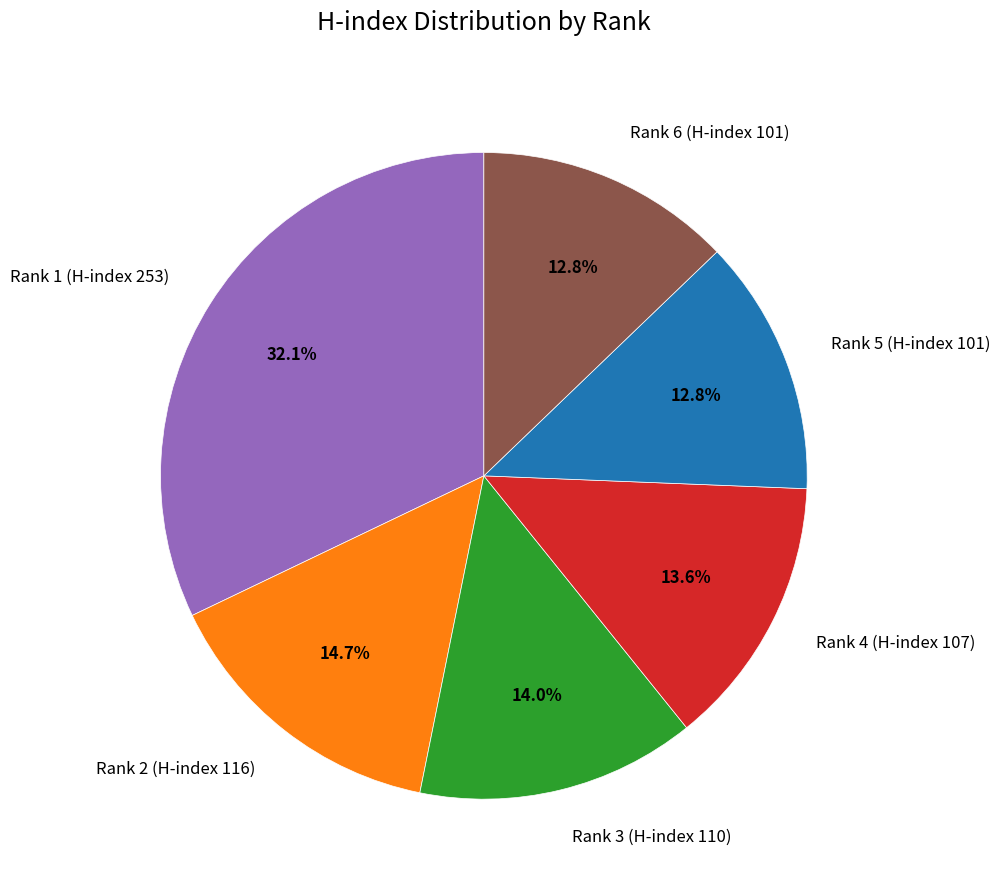

Which slice is the largest?

Rank 1 (H-index 253)